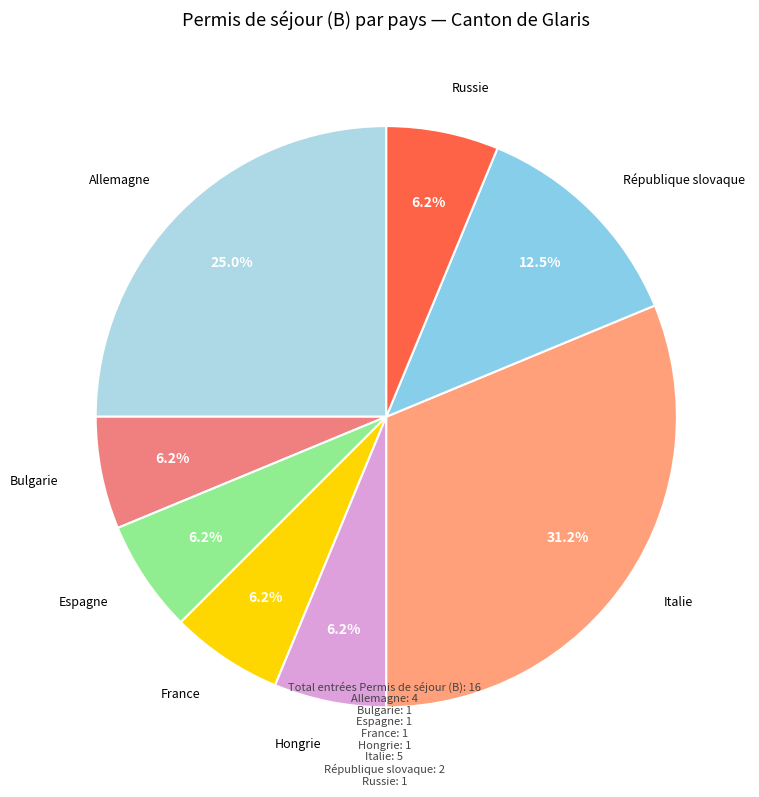

To the nearest percent, what is the difference between the largest and smallest slice percentages?

25%